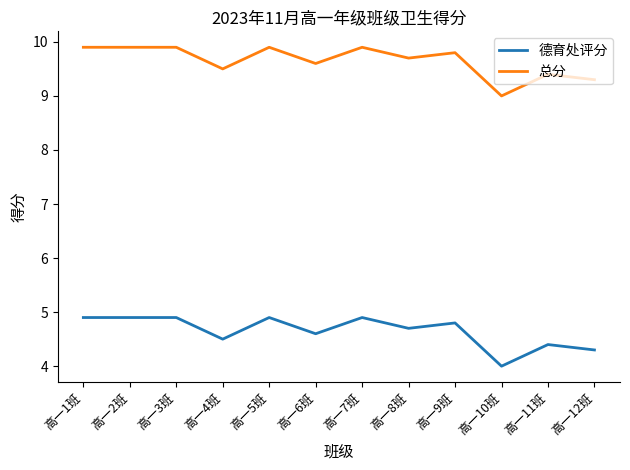

What position from the left is 高一12班?

12